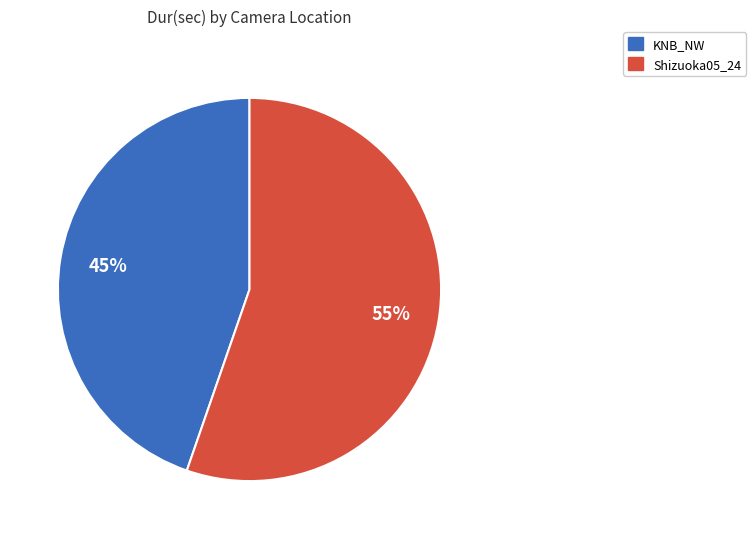

To the nearest percent, what percentage of the pie is KNB_NW?

45%